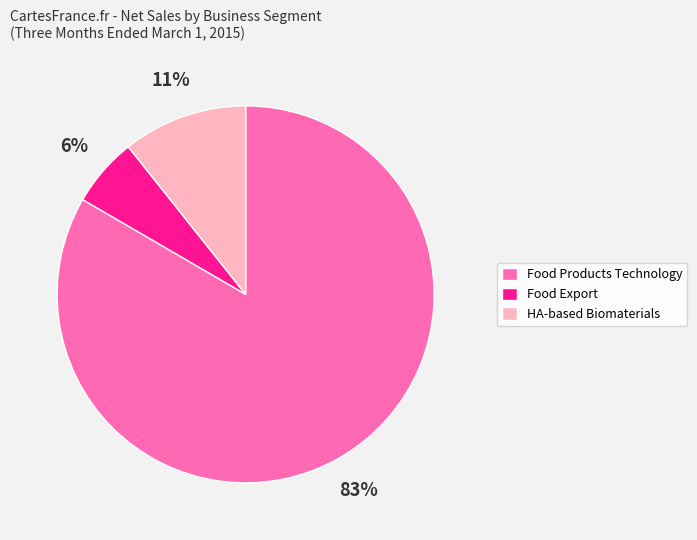

Count the number of slices in the pie.

3